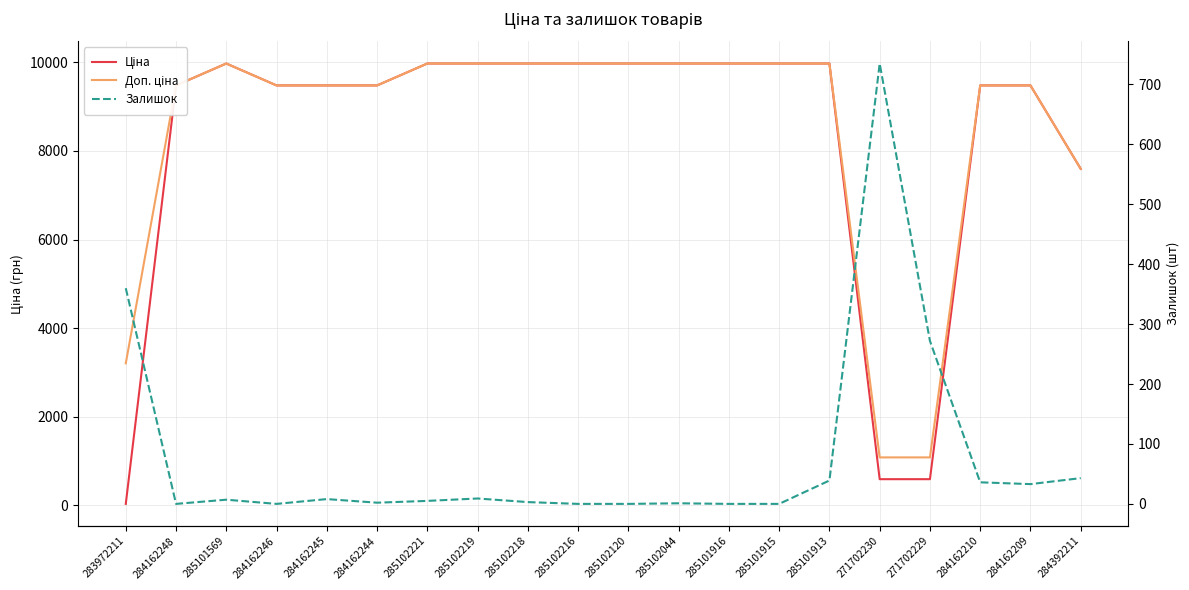

At 284162210, list the series in order from smallest to largest.

Залишок, Ціна, Доп. ціна